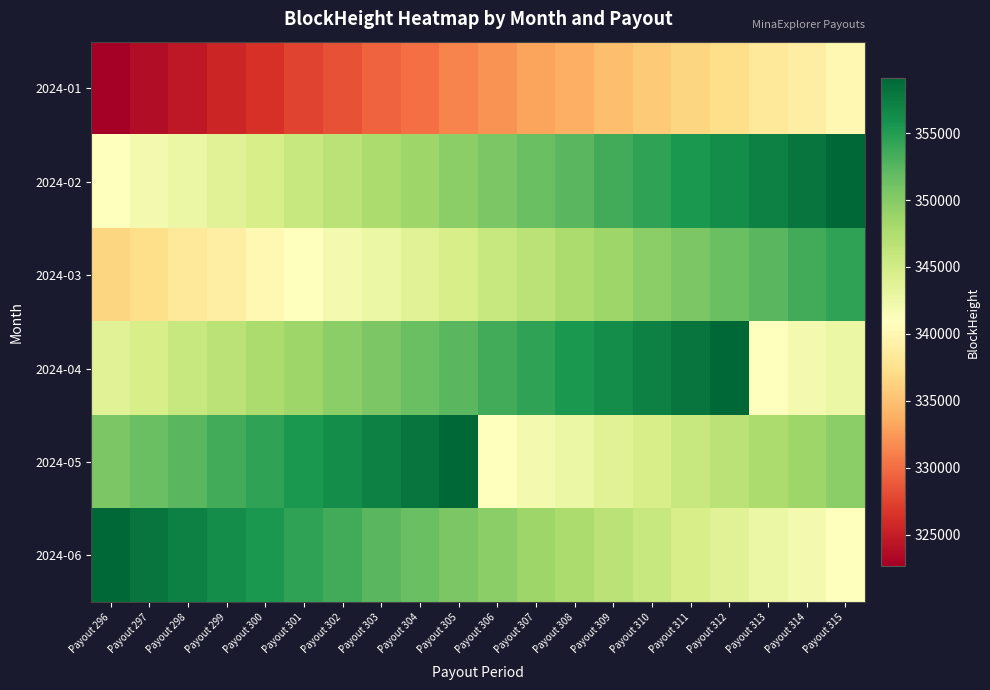

Reading right to left, transcribe all the data shown in this chart.

2024-01: Payout 315=340102	Payout 314=339024	Payout 313=338236	Payout 312=337209	Payout 311=336547	Payout 310=335714	Payout 309=334860	Payout 308=333832	Payout 307=333076	Payout 306=332096	Payout 305=331212	Payout 304=330167	Payout 303=329377	Payout 302=328399	Payout 301=327579	Payout 300=326435	Payout 299=325605	Payout 298=324549	Payout 297=323782	Payout 296=322646
2024-02: Payout 315=359141	Payout 314=358091	Payout 313=357272	Payout 312=356225	Payout 311=355411	Payout 310=354301	Payout 309=353451	Payout 308=352361	Payout 307=351577	Payout 306=350466	Payout 305=349631	Payout 304=348492	Payout 303=347710	Payout 302=346627	Payout 301=345824	Payout 300=344684	Payout 299=343802	Payout 298=342724	Payout 297=341919	Payout 296=340869
2024-03: Payout 315=354301	Payout 314=353451	Payout 313=352361	Payout 312=351577	Payout 311=350466	Payout 310=349631	Payout 309=348492	Payout 308=347710	Payout 307=346627	Payout 306=345824	Payout 305=344684	Payout 304=343802	Payout 303=342724	Payout 302=341919	Payout 301=340869	Payout 300=340102	Payout 299=339024	Payout 298=338236	Payout 297=337209	Payout 296=336547
2024-04: Payout 315=342724	Payout 314=341919	Payout 313=340869	Payout 312=359141	Payout 311=358091	Payout 310=357272	Payout 309=356225	Payout 308=355411	Payout 307=354301	Payout 306=353451	Payout 305=352361	Payout 304=351577	Payout 303=350466	Payout 302=349631	Payout 301=348492	Payout 300=347710	Payout 299=346627	Payout 298=345824	Payout 297=344684	Payout 296=343802
2024-05: Payout 315=349631	Payout 314=348492	Payout 313=347710	Payout 312=346627	Payout 311=345824	Payout 310=344684	Payout 309=343802	Payout 308=342724	Payout 307=341919	Payout 306=340869	Payout 305=359141	Payout 304=358091	Payout 303=357272	Payout 302=356225	Payout 301=355411	Payout 300=354301	Payout 299=353451	Payout 298=352361	Payout 297=351577	Payout 296=350466
2024-06: Payout 315=340869	Payout 314=341919	Payout 313=342724	Payout 312=343802	Payout 311=344684	Payout 310=345824	Payout 309=346627	Payout 308=347710	Payout 307=348492	Payout 306=349631	Payout 305=350466	Payout 304=351577	Payout 303=352361	Payout 302=353451	Payout 301=354301	Payout 300=355411	Payout 299=356225	Payout 298=357272	Payout 297=358091	Payout 296=359141